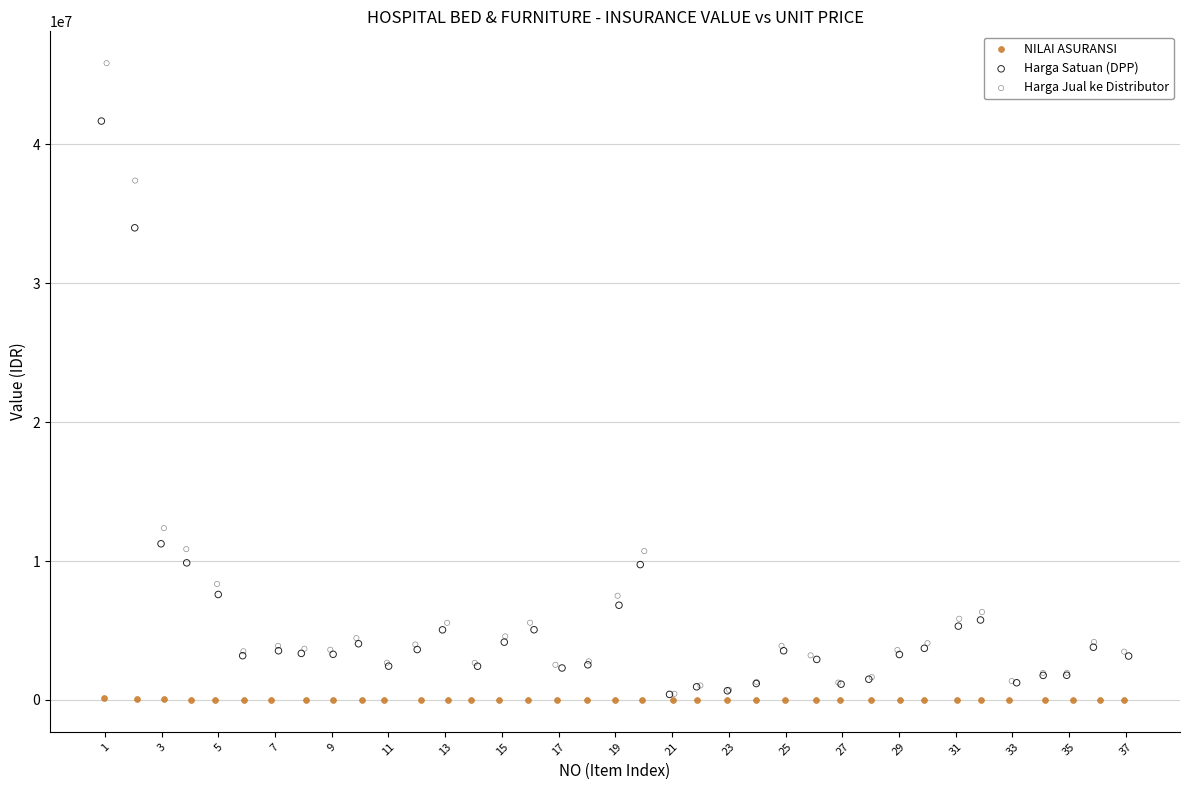

Which series contains the lowest Y value?

NILAI ASURANSI